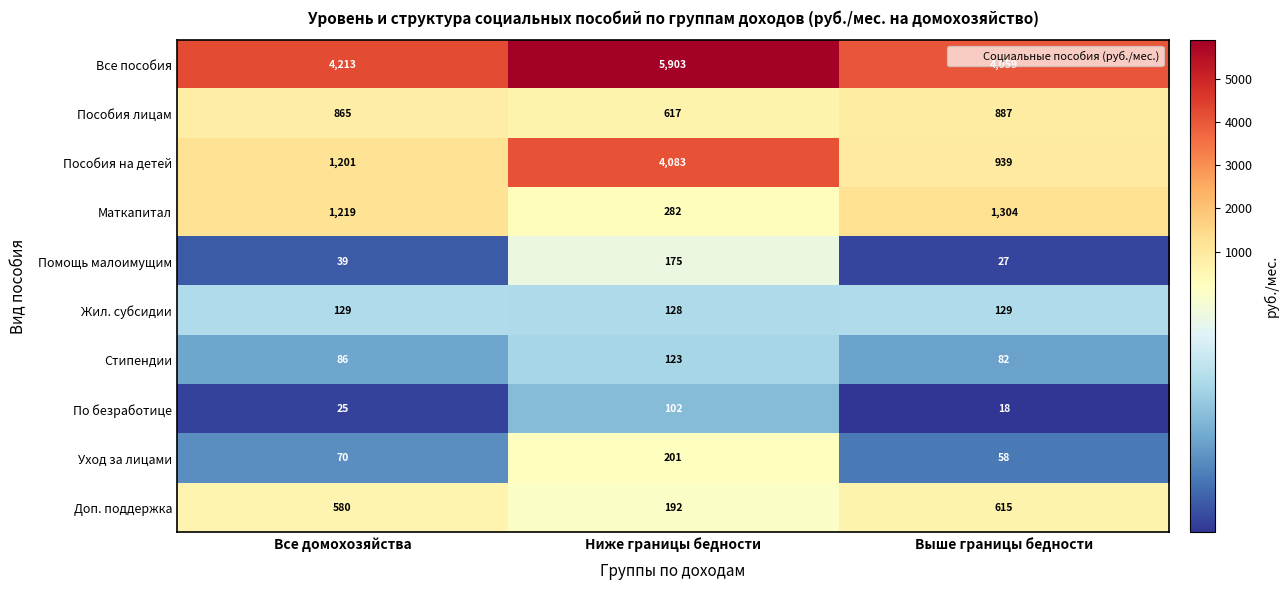

What value does the Помощь малоимущим series have at Выше границы бедности?

27